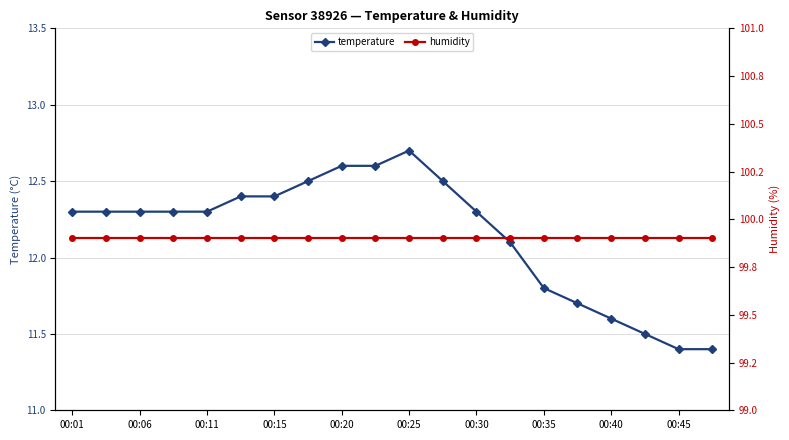

True or false: temperature has a value of 12.3 at 00:11.

True